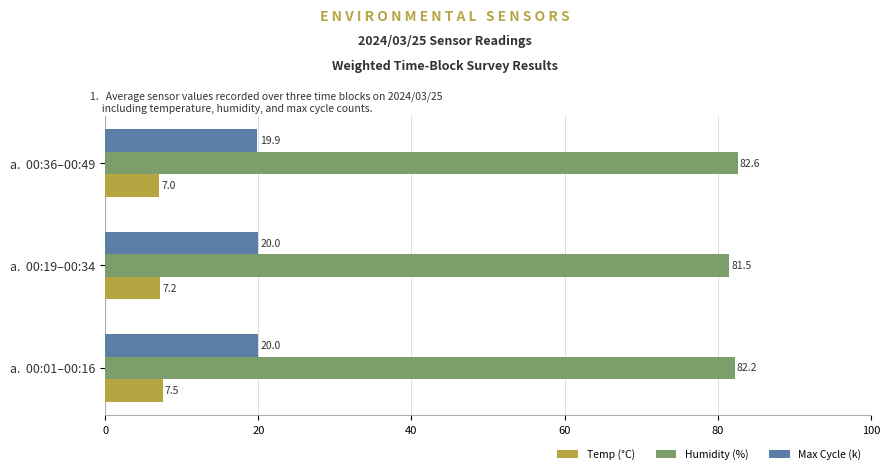

What is the greatest value displayed?

82.6